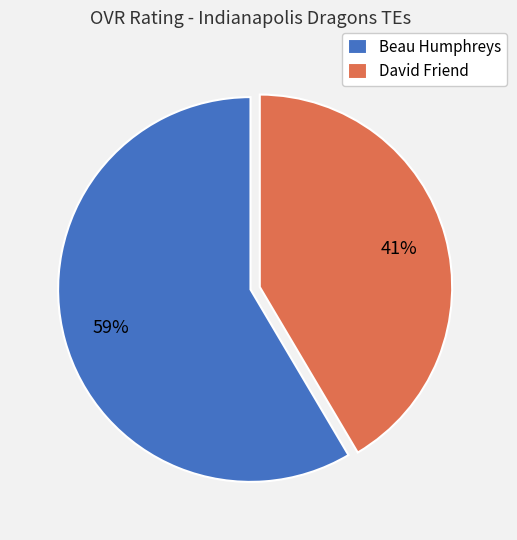

Which slice represents more than half of the pie?

Beau Humphreys